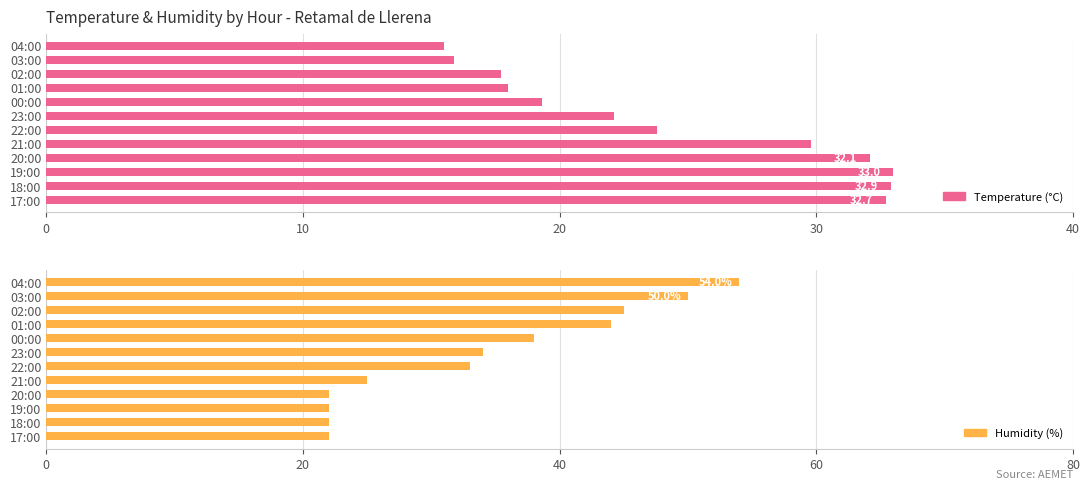

How many values in the Temperature (°C) series exceed 23?

6